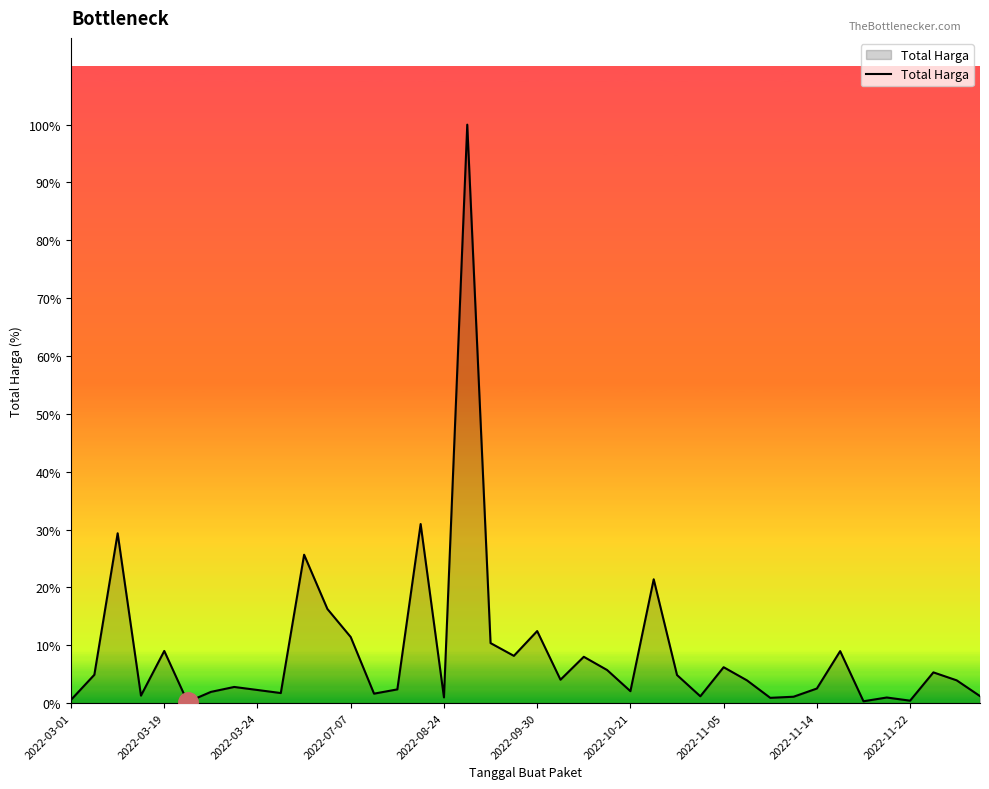

Is this an area chart (filled region under the line)?

Yes